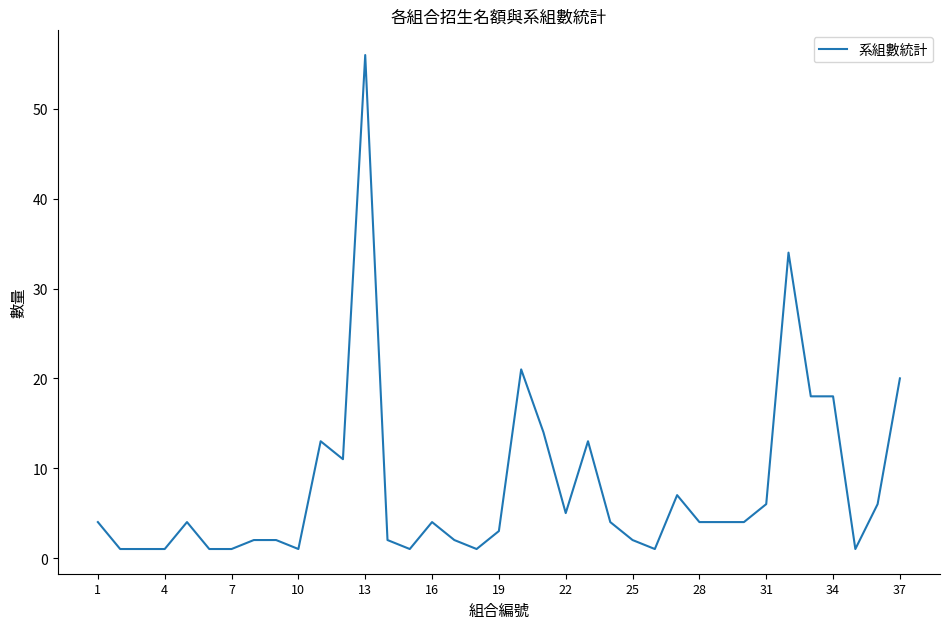

What is the difference between the maximum and minimum values?

55